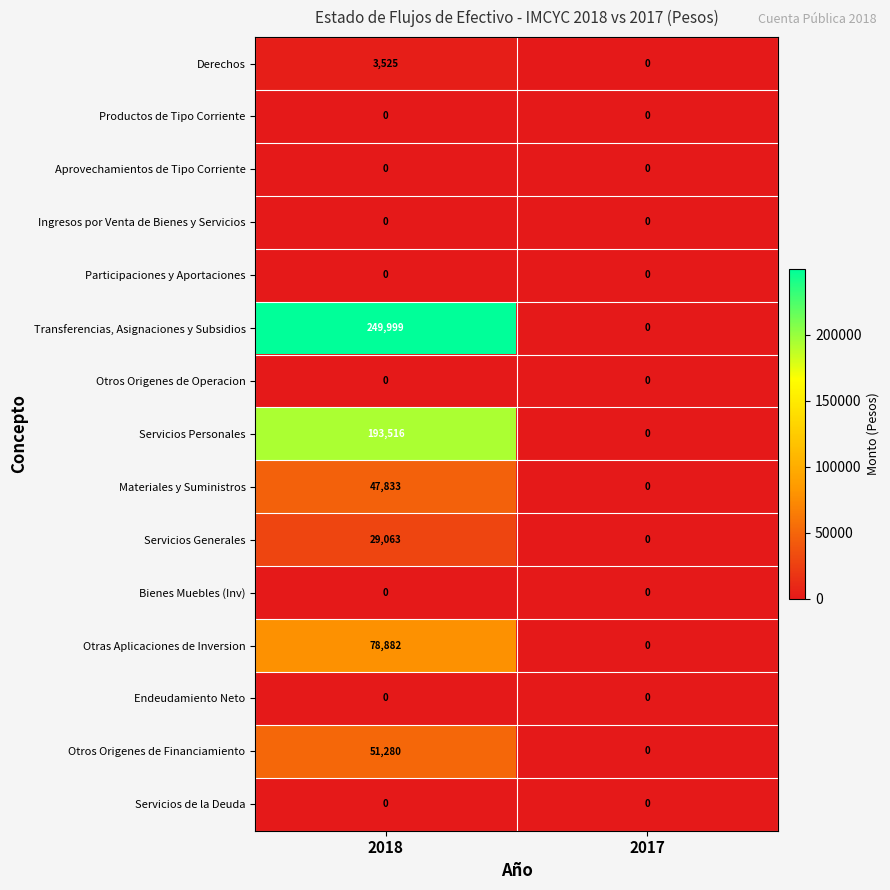

What is the maximum value shown in the chart?

249999